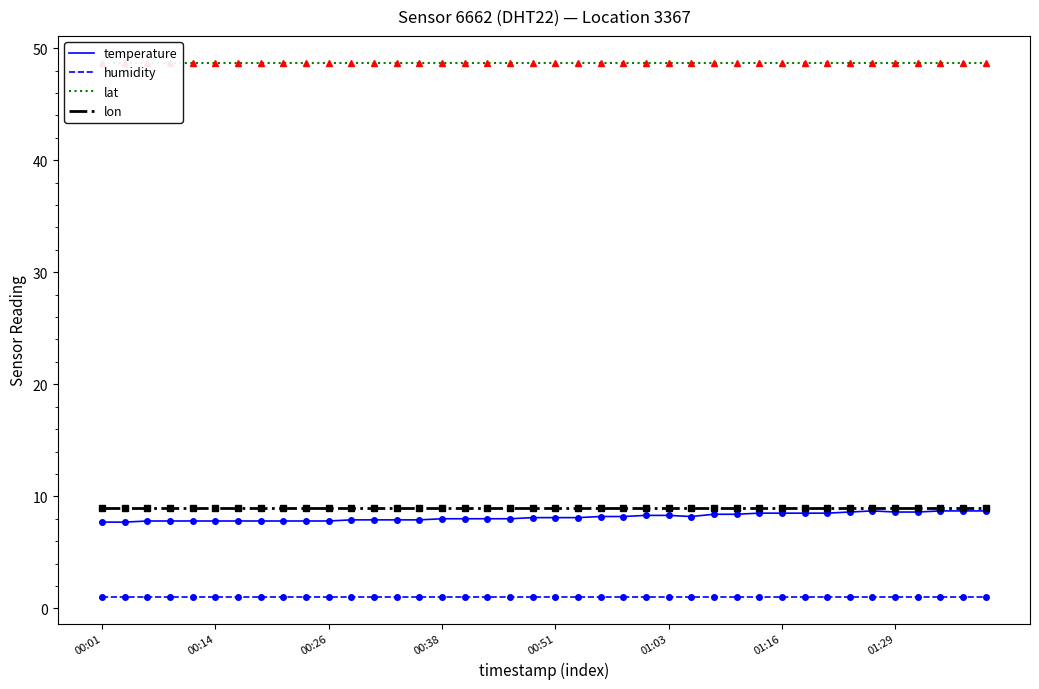

The value of temperature at 00:01 is 7.7. True or false?

True